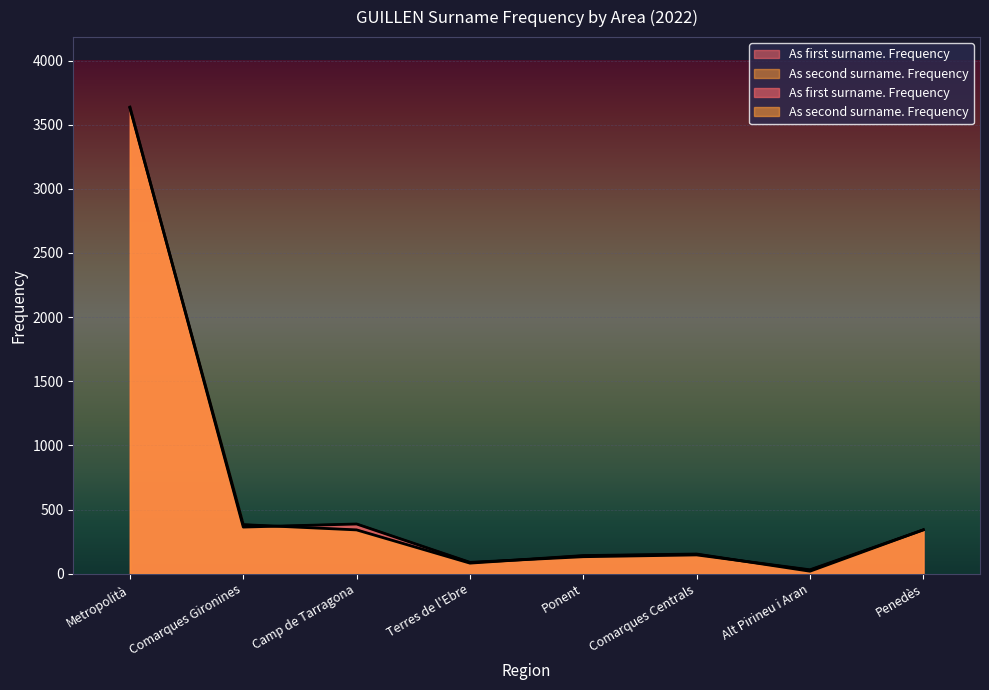

Where do As first surname. Frequency and As second surname. Frequency first cross each other?

Metropolità and Comarques Gironines